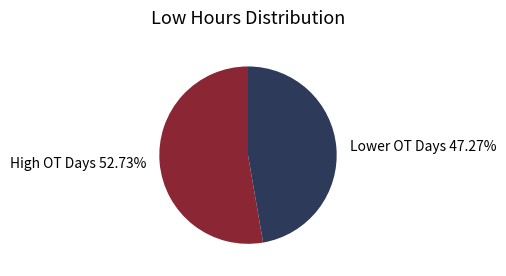

What is the ratio of the value at High OT Days 52.73% to the value at Lower OT Days 47.27%?

1.1